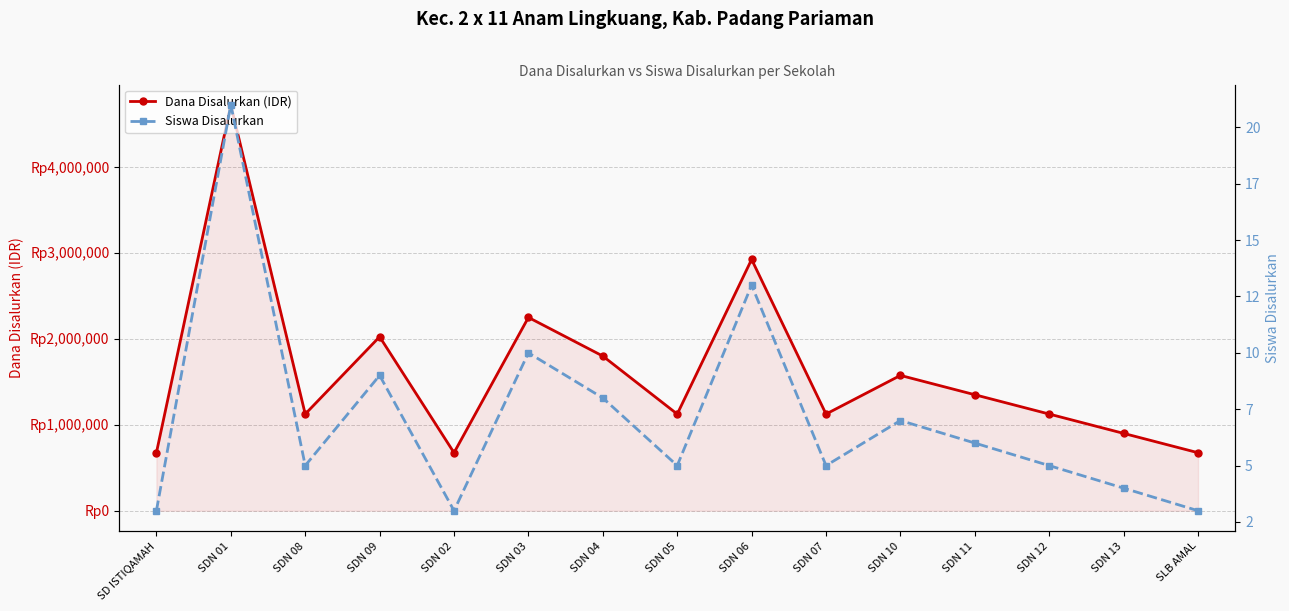

At which category does Dana Disalurkan (IDR) reach its first local peak?

SDN 01